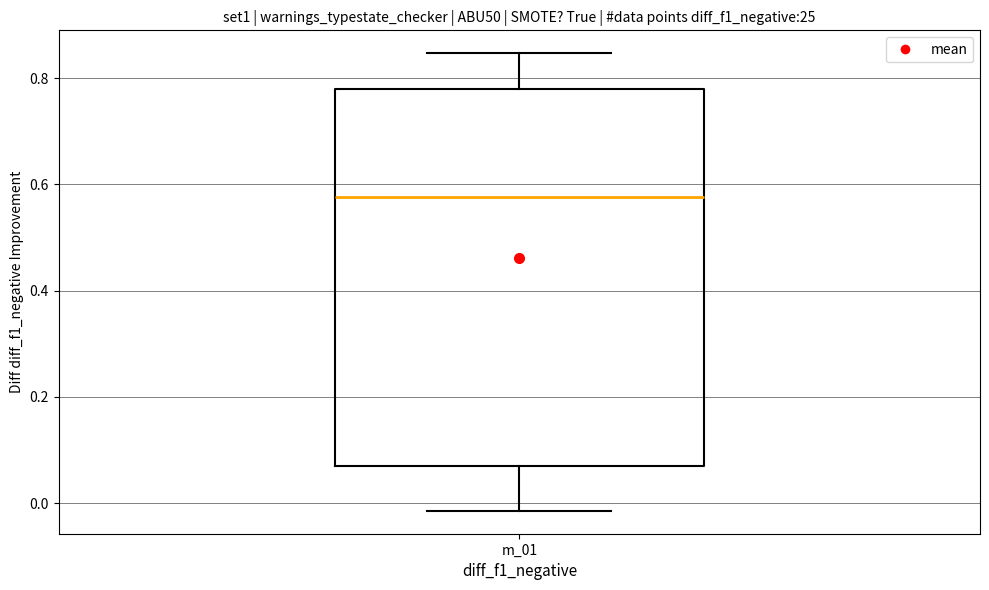

Transcribe this box plot: give where the median line is, the range the box spans, and where the two whiskers end, as read against the y-axis. The values are not printed on the chart, so give them approximately, as read against the axis.

median 0.58, box 0.08 to 0.78, whiskers -0.02 to 0.84